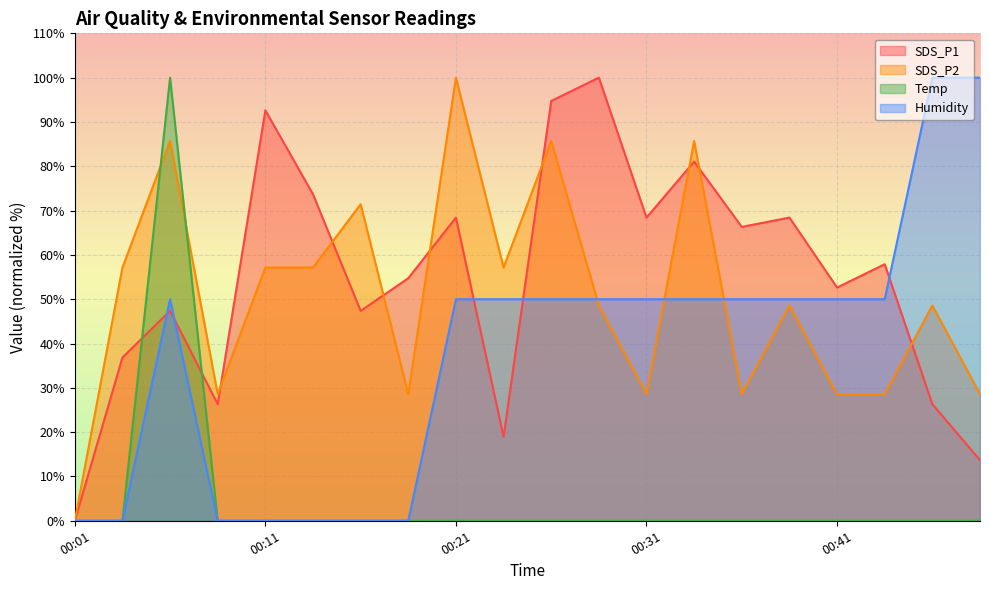

Rank the categories by Temp value from lowest to highest.

00:01, 00:03, 00:09, 00:11, 00:13, 00:16, 00:18, 00:21, 00:23, 00:26, 00:28, 00:31, 00:33, 00:36, 00:38, 00:41, 00:43, 00:46, 00:48, 00:06